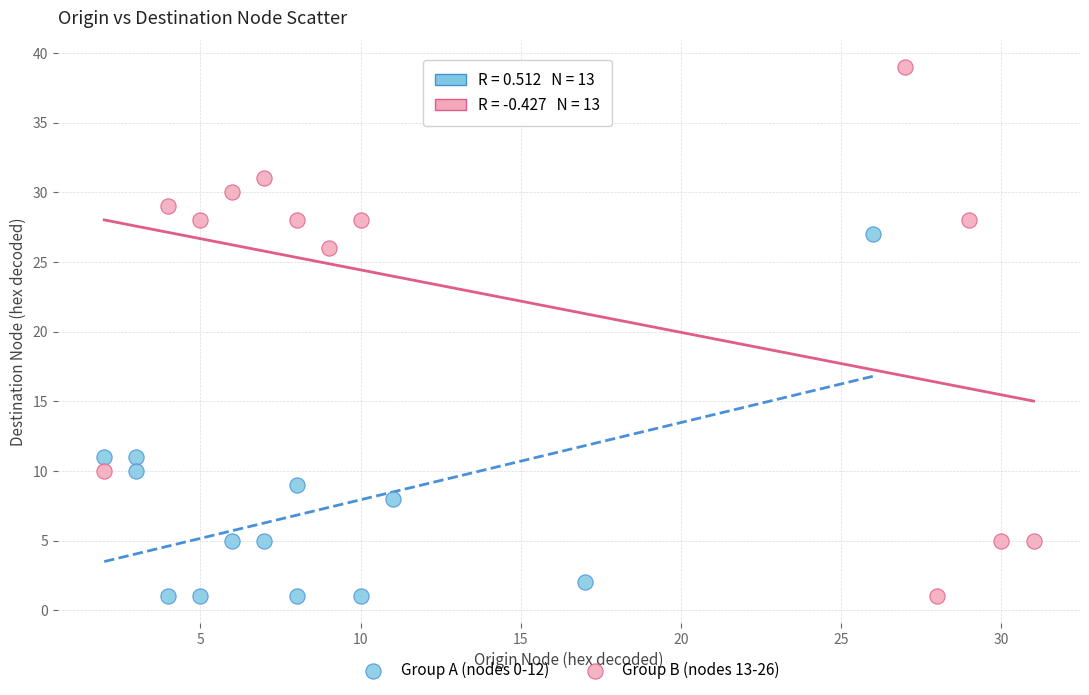

What are all the series names shown in the legend?

Group A (nodes 0-12), Group B (nodes 13-26)